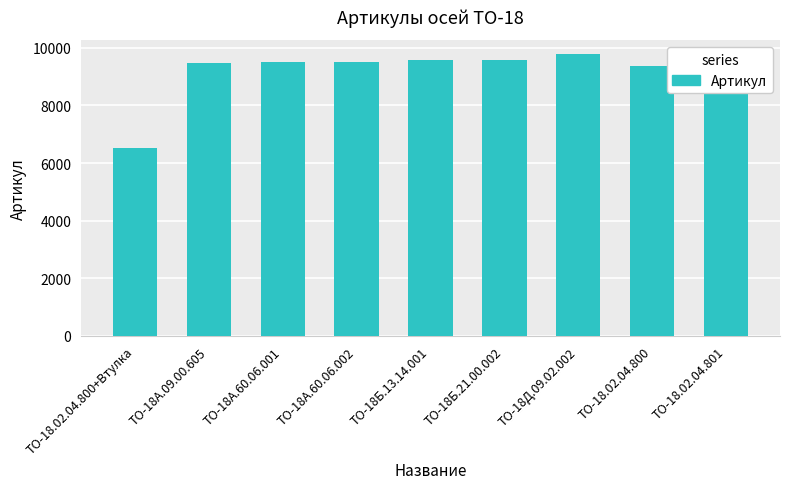

The value at ТО-18.02.04.800 is 15460. True or false?

False